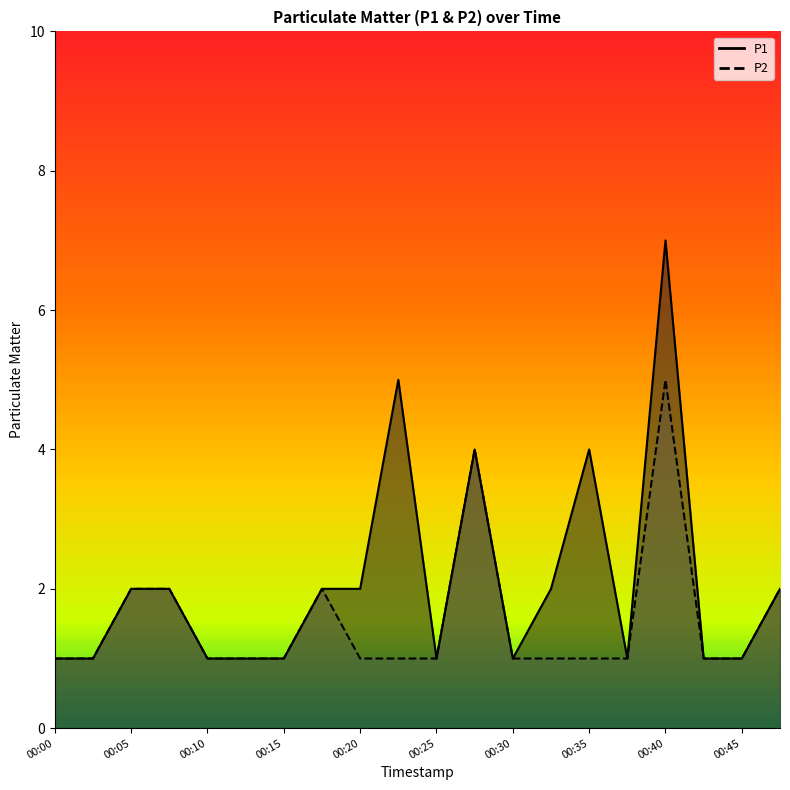

What value does the P1 series have at 00:45?

1